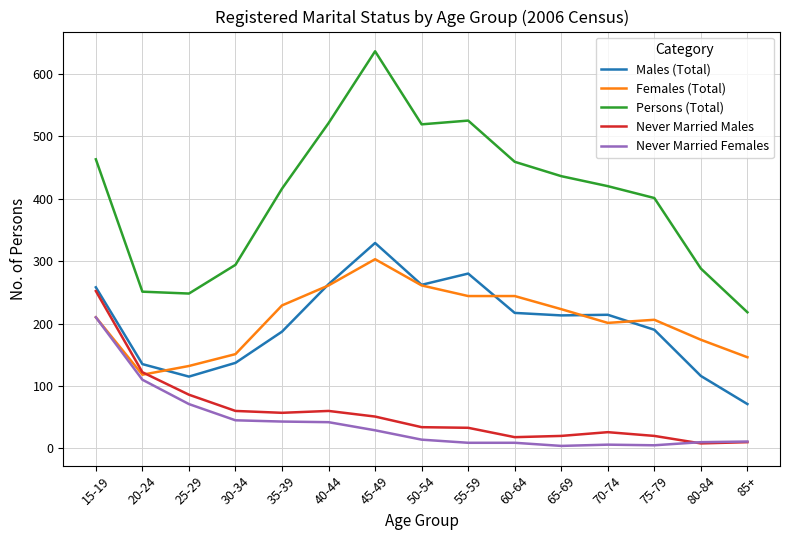

True or false: Males (Total) has more than 0 interior local peaks.

True